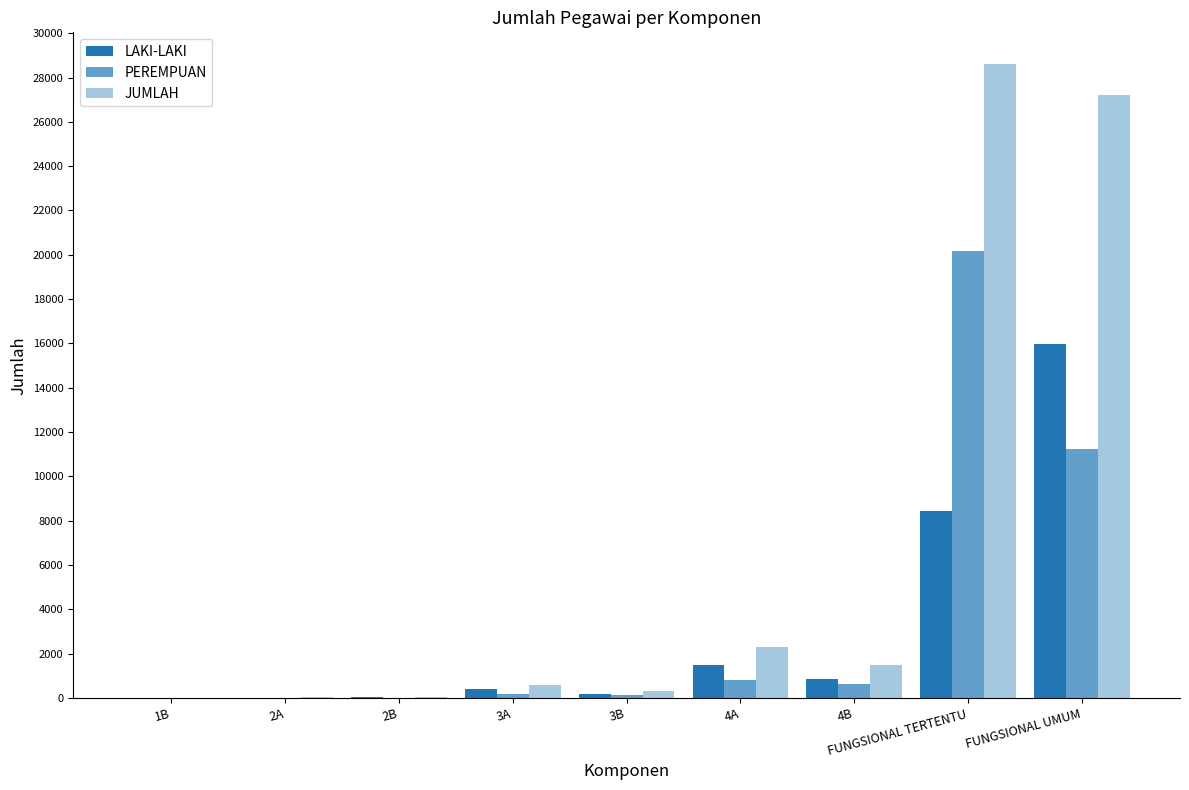

Which series has the largest total across all categories?

JUMLAH